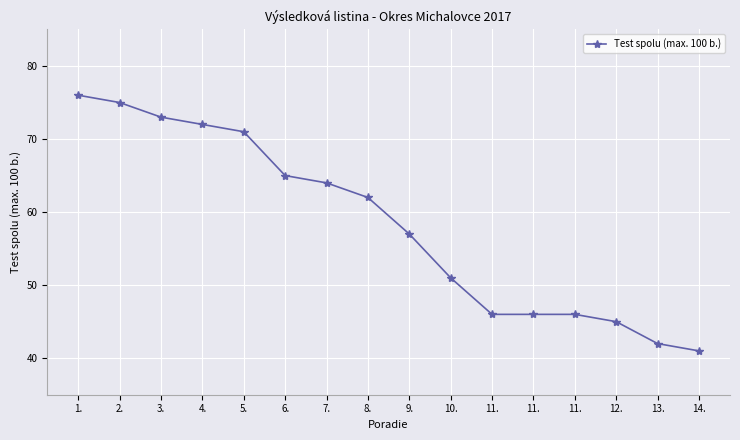

Which category has the lowest value across all series?

14.